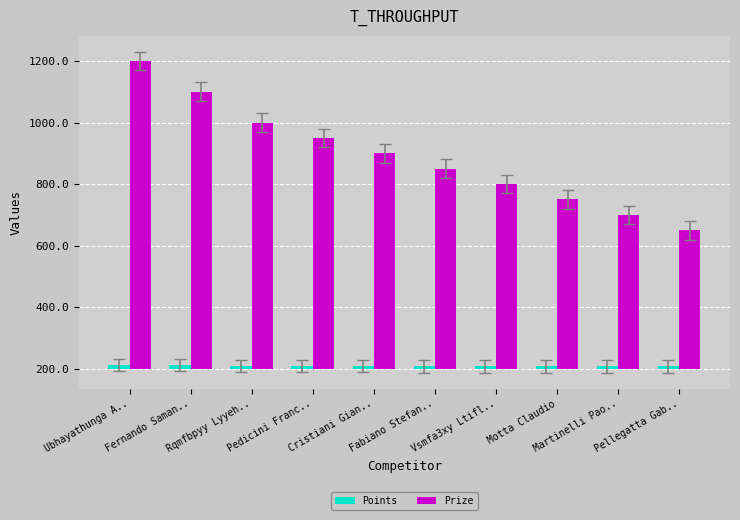

At which label is Prize closest to 725?

Pedicini Franc..